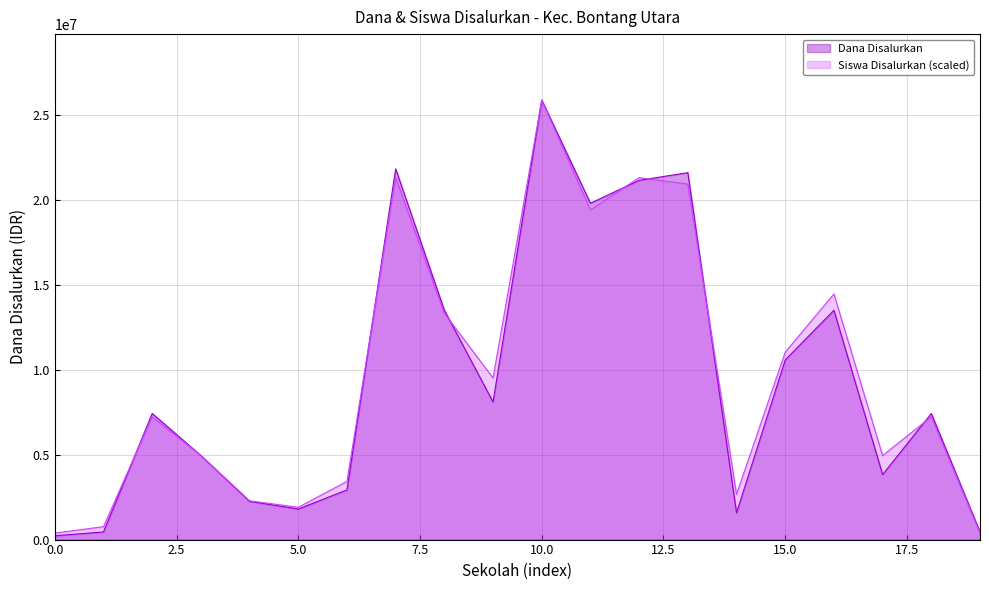

What is the difference between the second highest and second lowest values in the Siswa Disalurkan series?

20928308.8